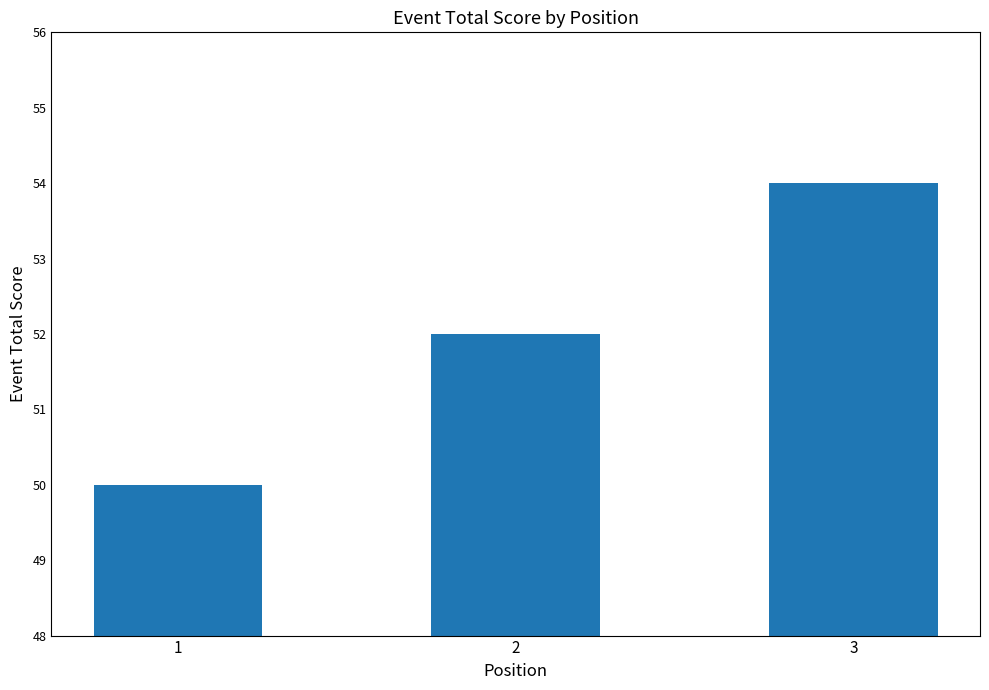

Between 2 and 3, which is larger?

3